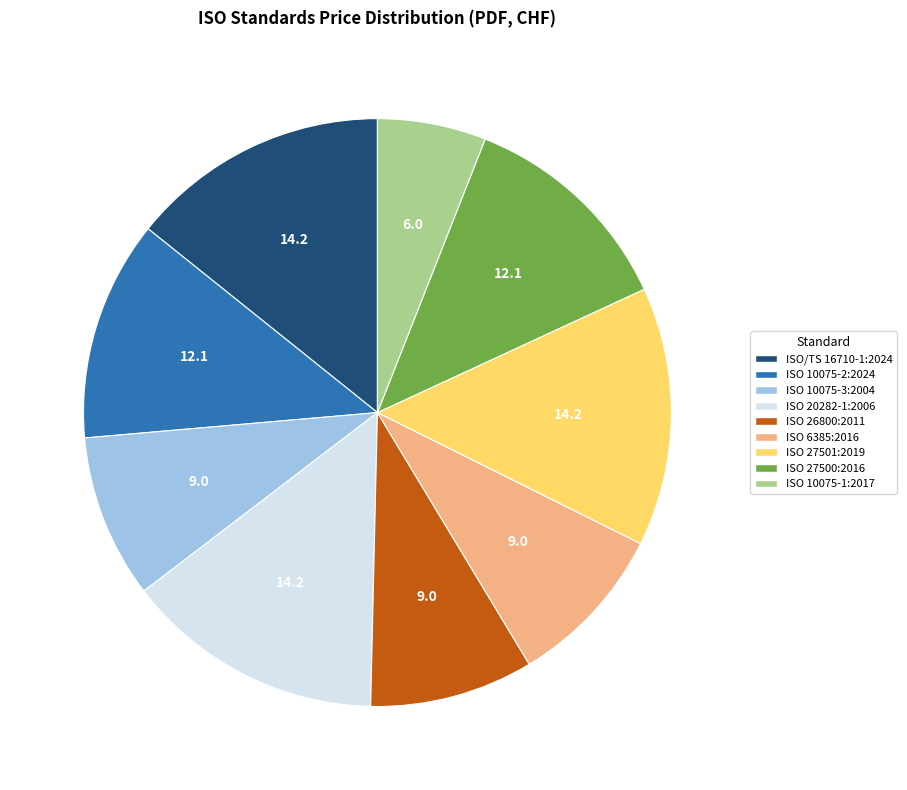

What is the smallest slice in the pie chart?

ISO 10075-1:2017